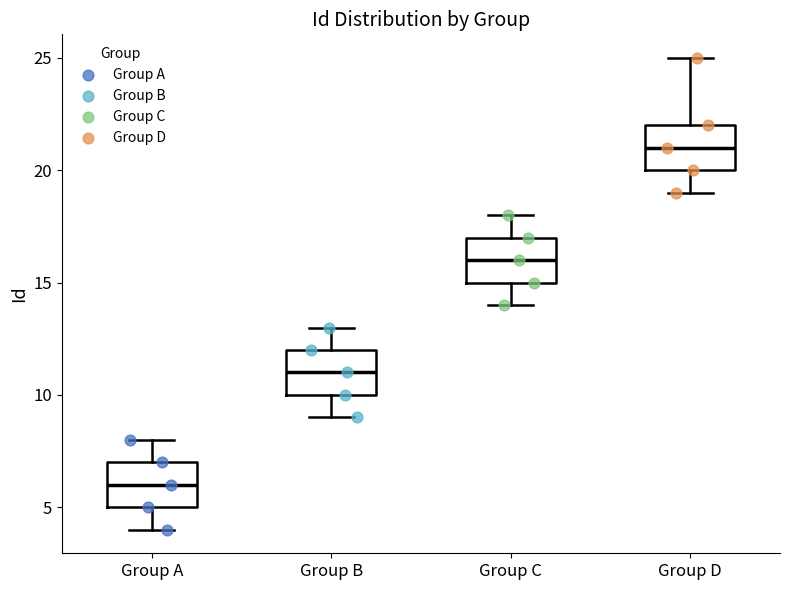

Where is the lower edge of the box for Group C on the y-axis? The values are not printed on the chart, so give them approximately, as read against the axis.

15